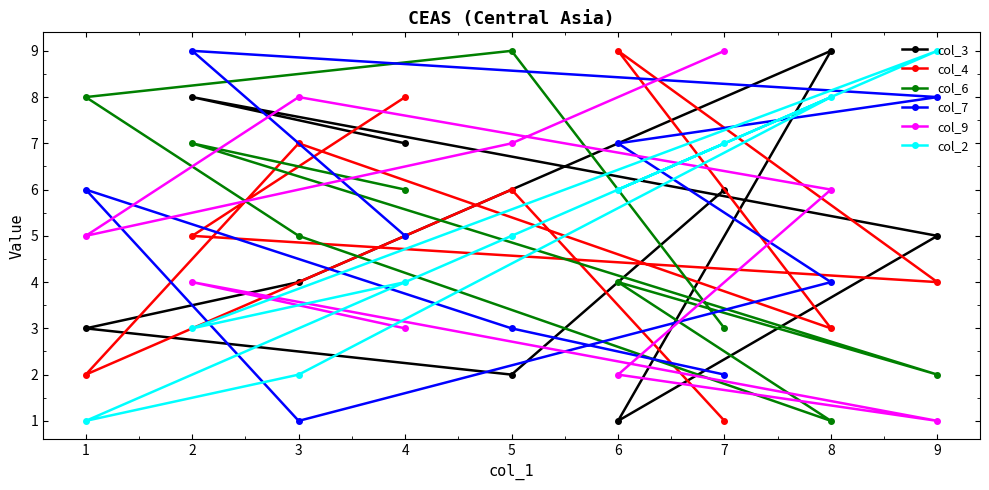

Rank the series at 4 from highest to lowest value.

col_4, col_3, col_6, col_7, col_2, col_9